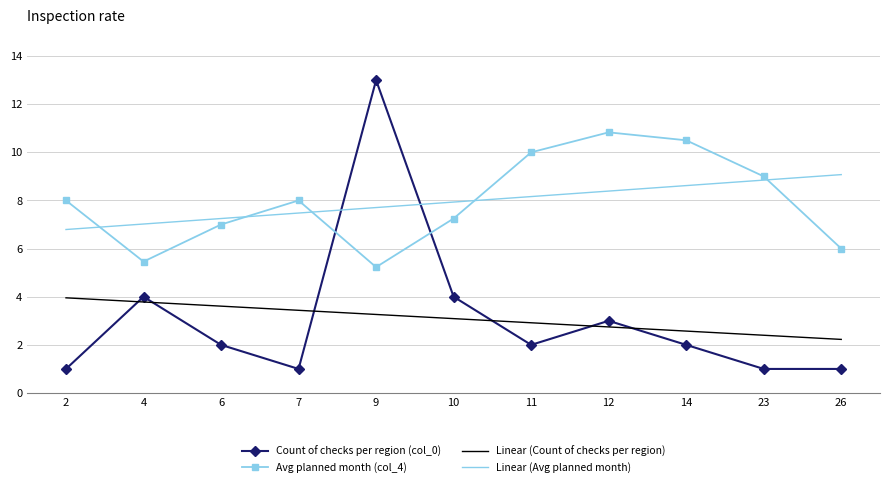

Which series has the largest range (max minus min)?

Count of checks per region (col_0)